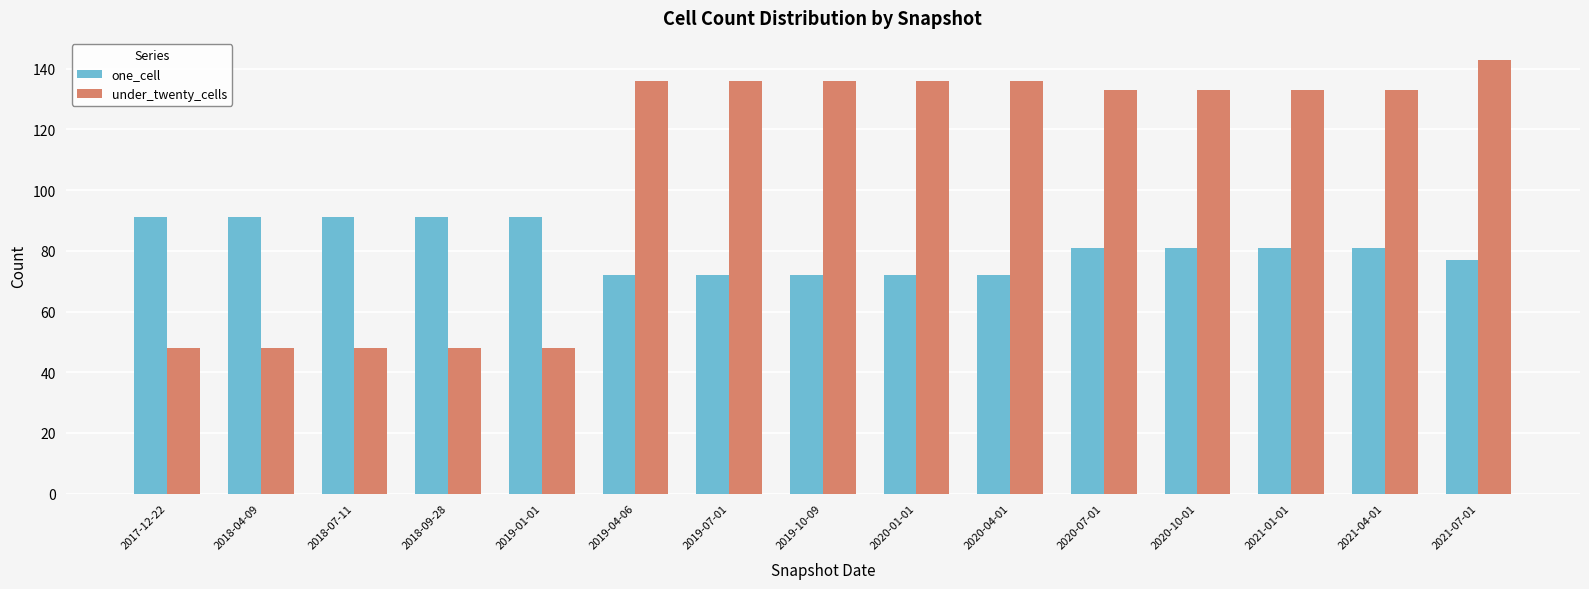

Is the value of under_twenty_cells at 2020-04-01 greater than the value of one_cell at 2018-07-11?

Yes